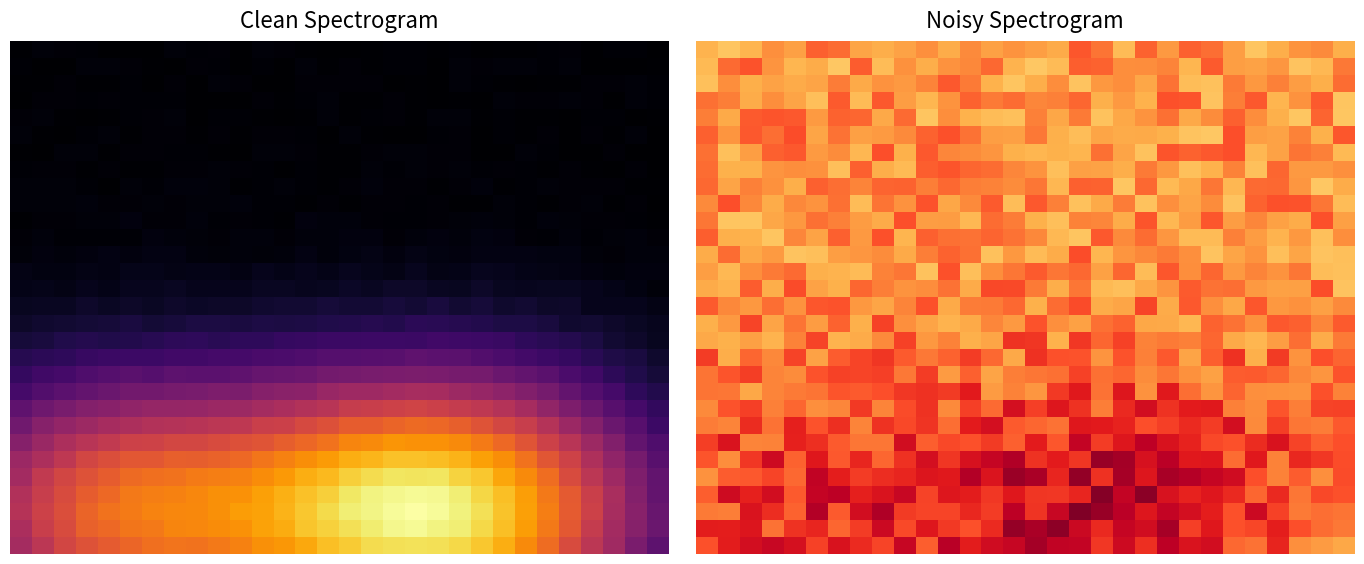

How many data points does each series have?

30